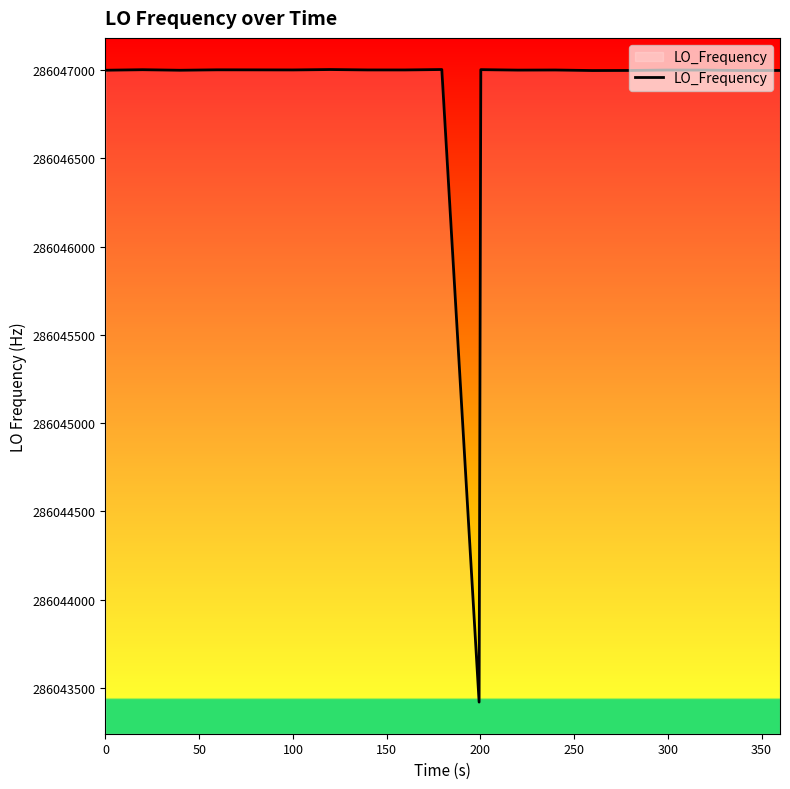

What is the greatest value displayed?

286047003.9